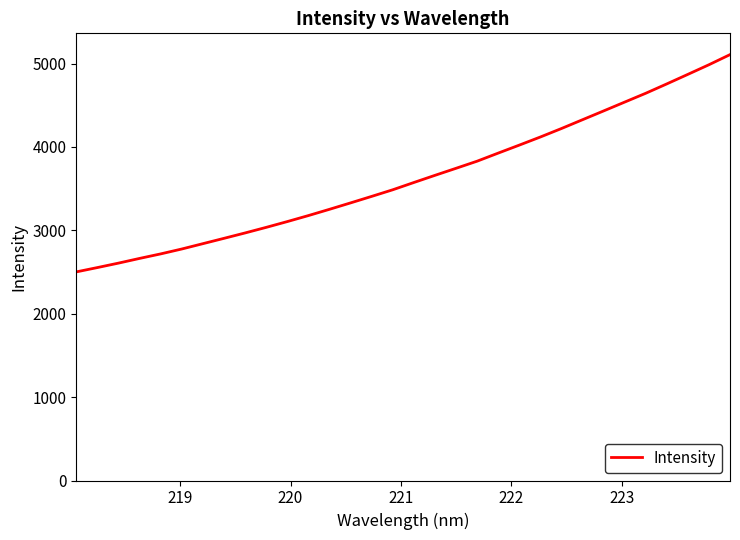

What is the maximum value shown in the chart?

5107.1